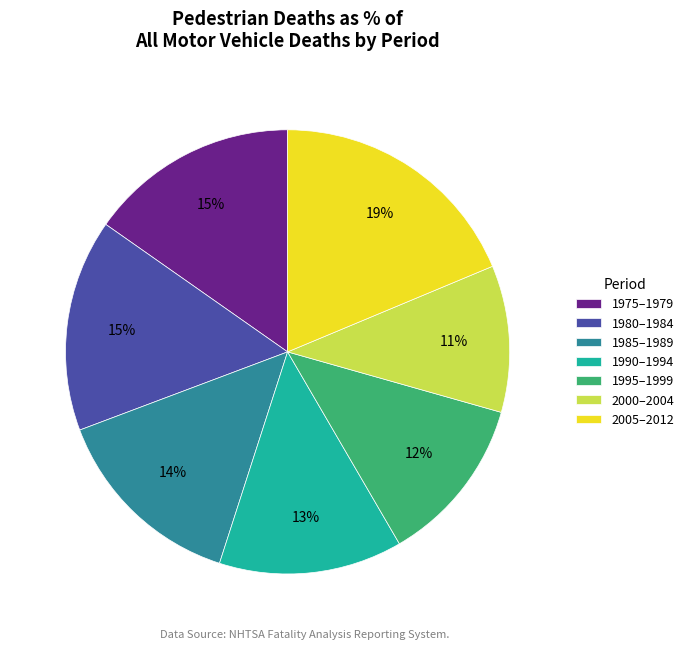

Between 1990–1994 and 1975–1979, which is larger?

1975–1979